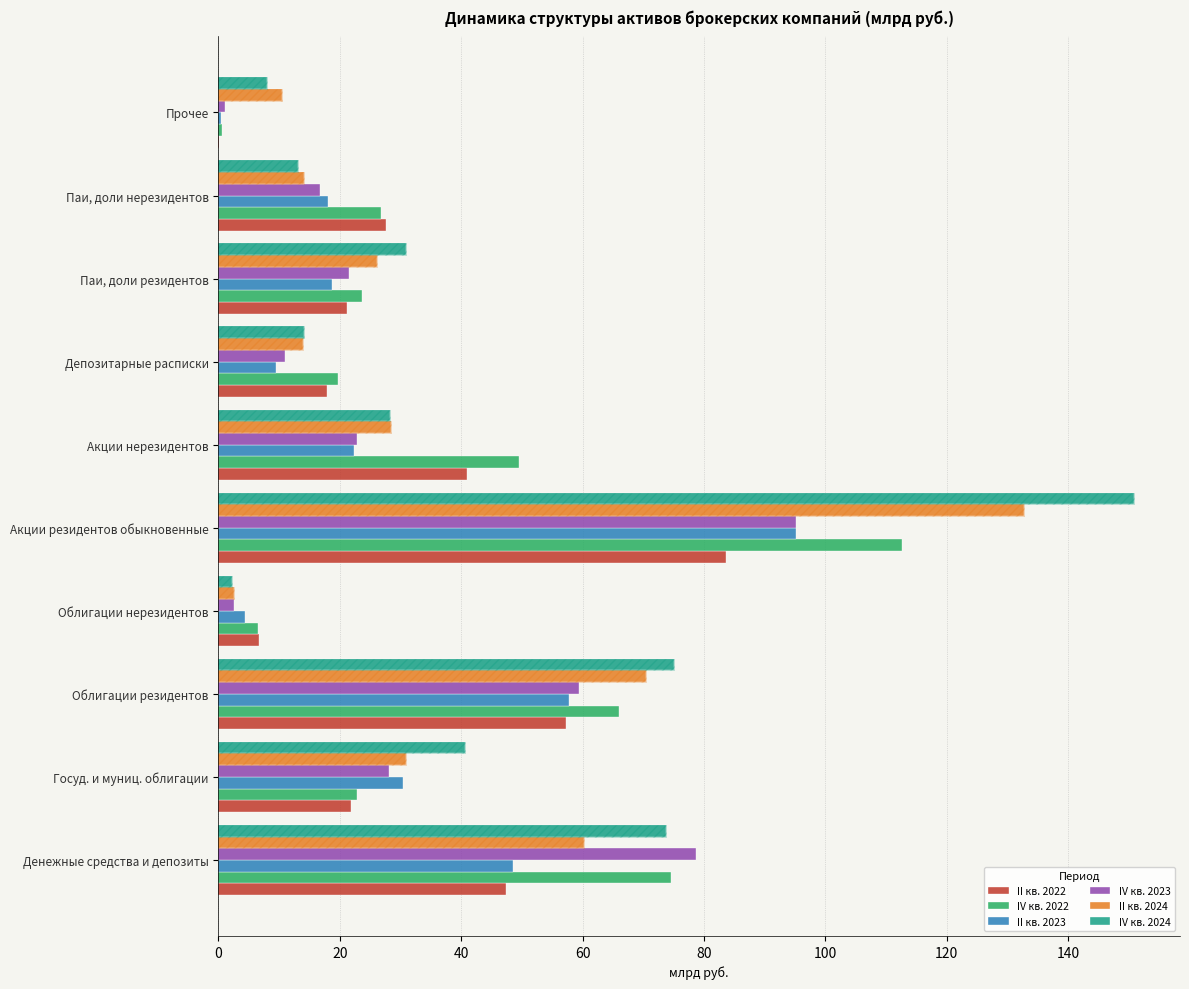

At how many categories does at least one series exceed 26?

7